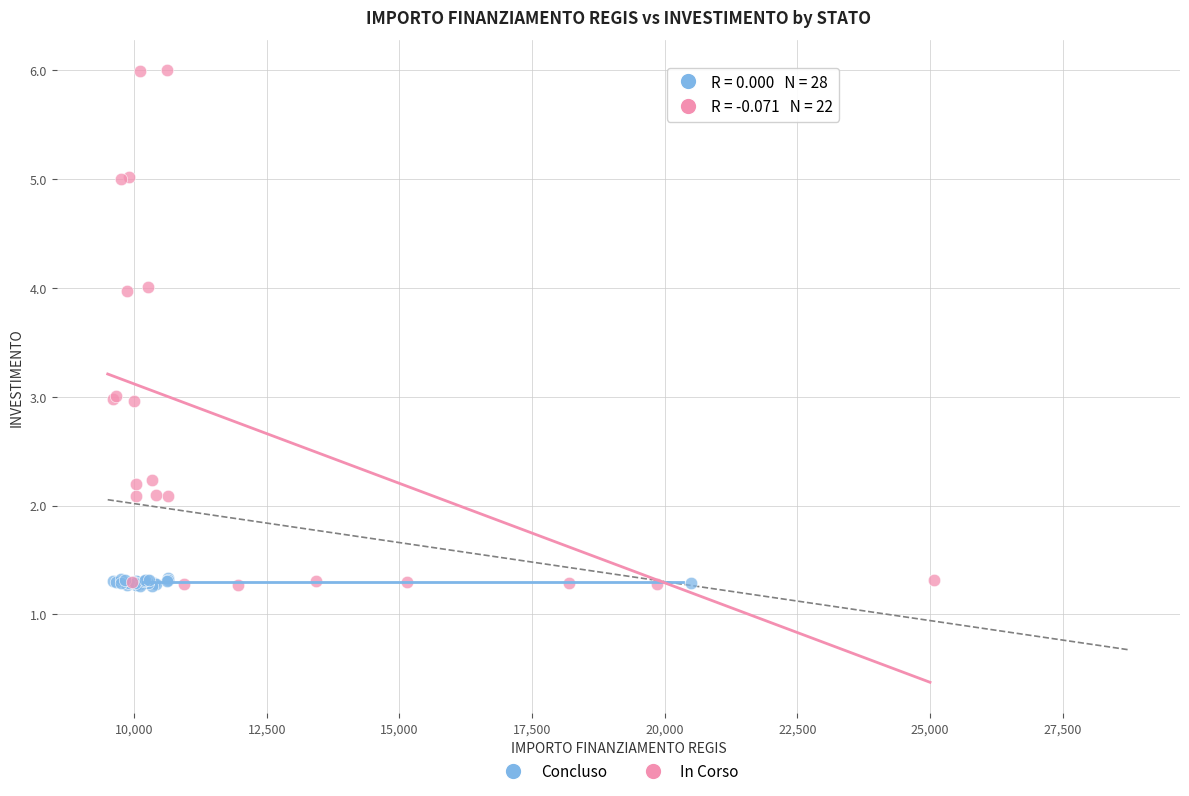

Which series reaches the maximum Y coordinate?

In Corso